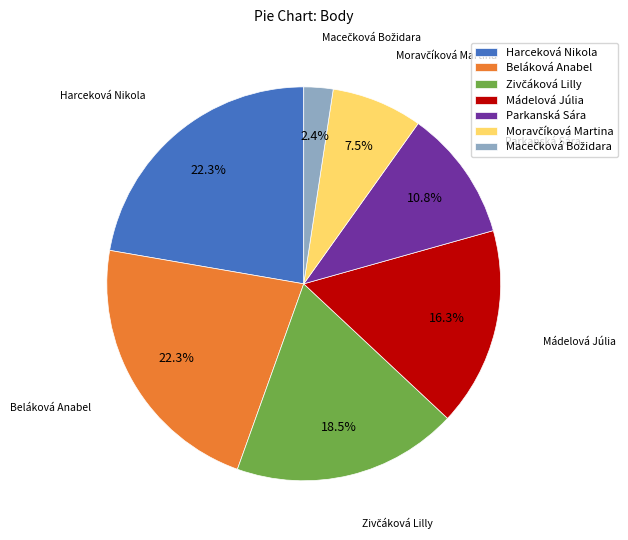

How many slices are in this pie chart?

7